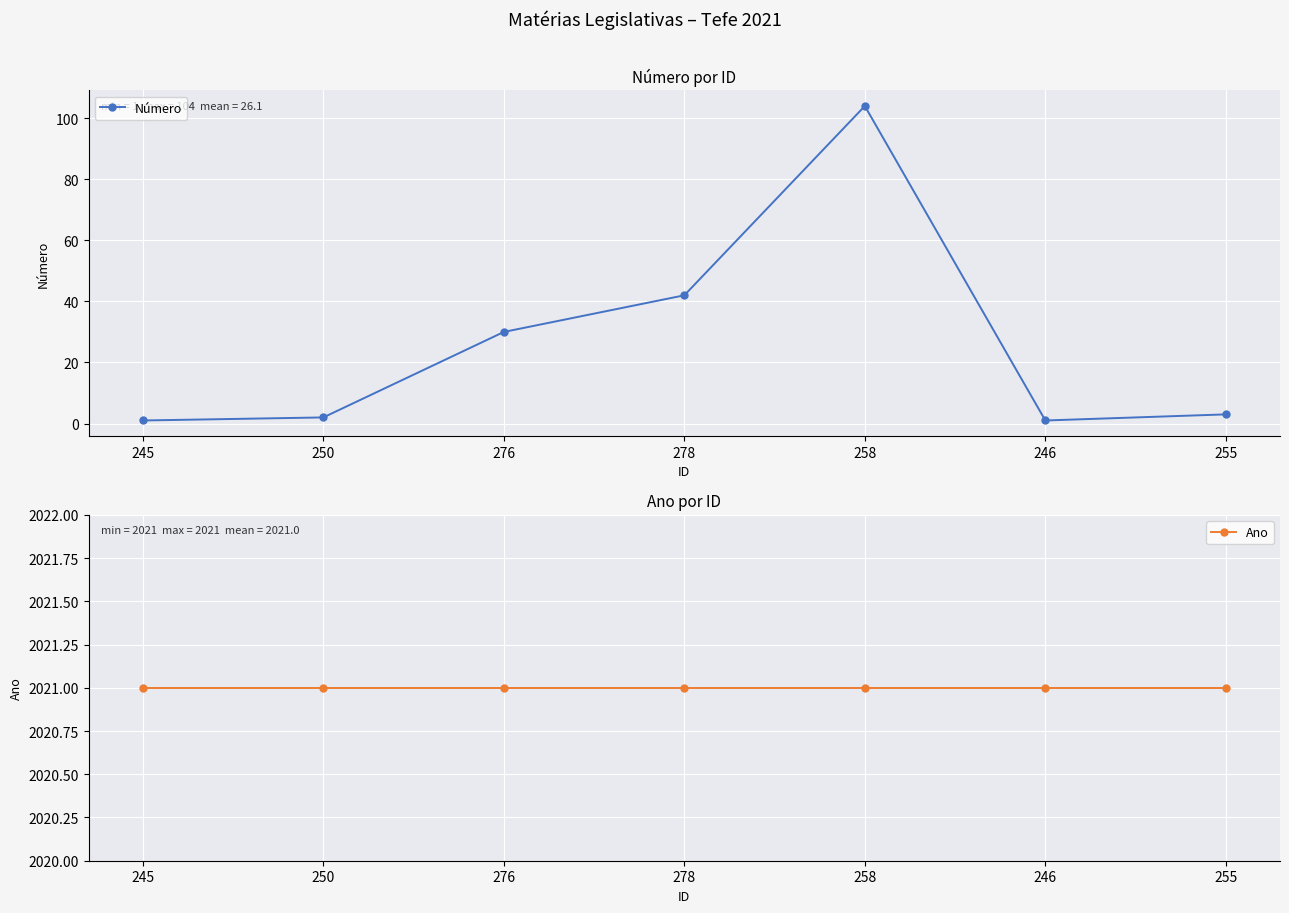

The value of Número at 276 is 30. True or false?

True